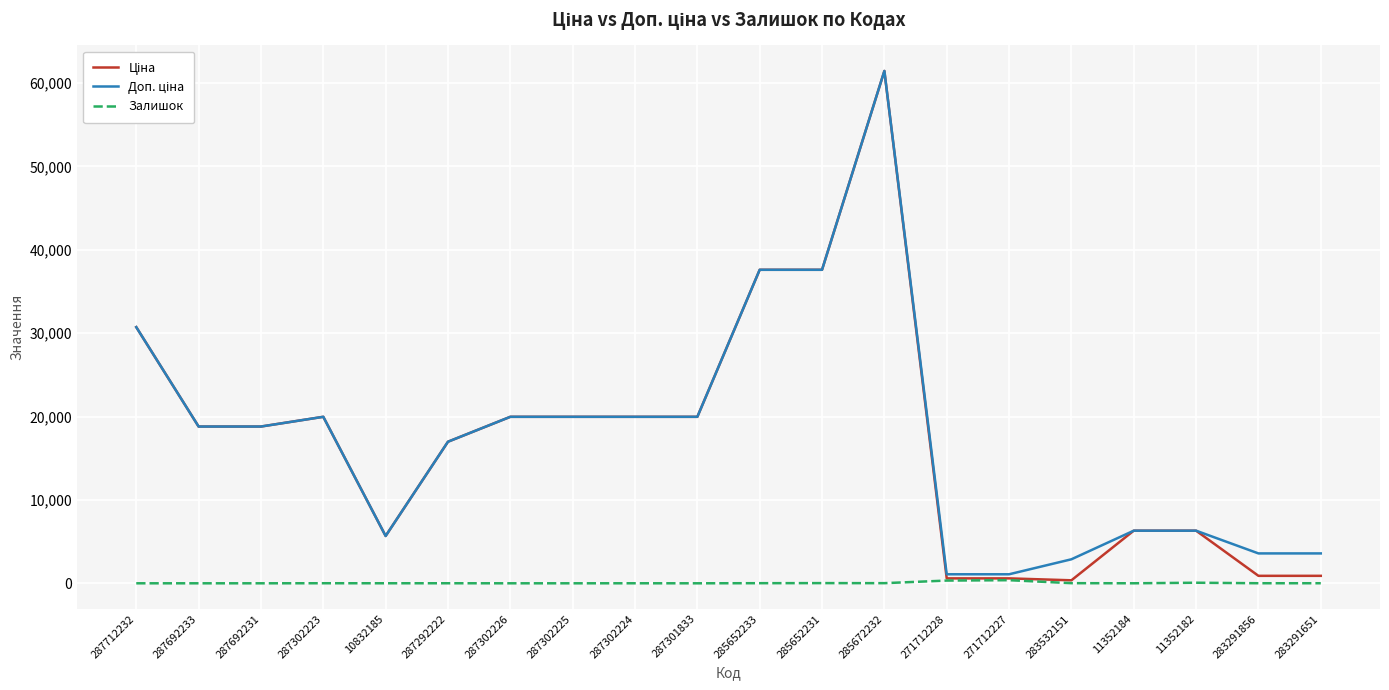

The value of Залишок at 287302226 is 0.0. True or false?

True